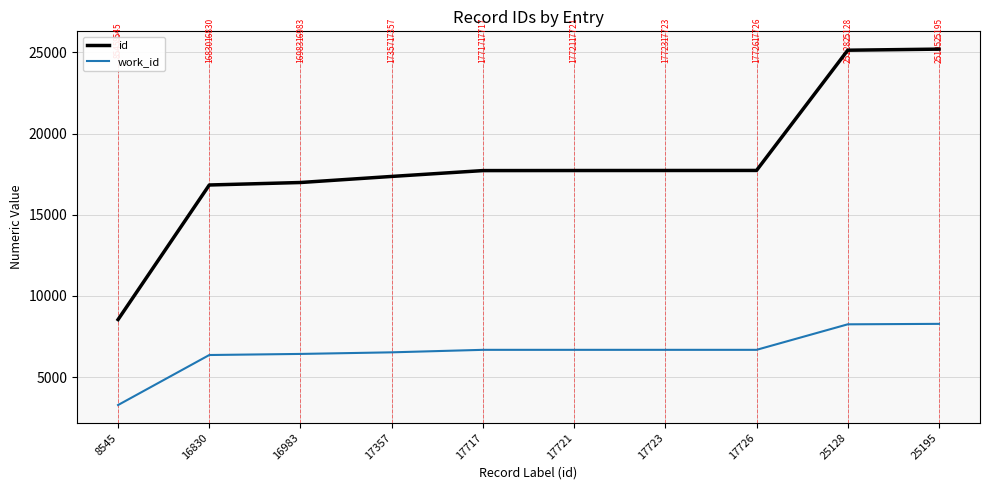

Is it true that work_id equals 6362 at 16830?

True